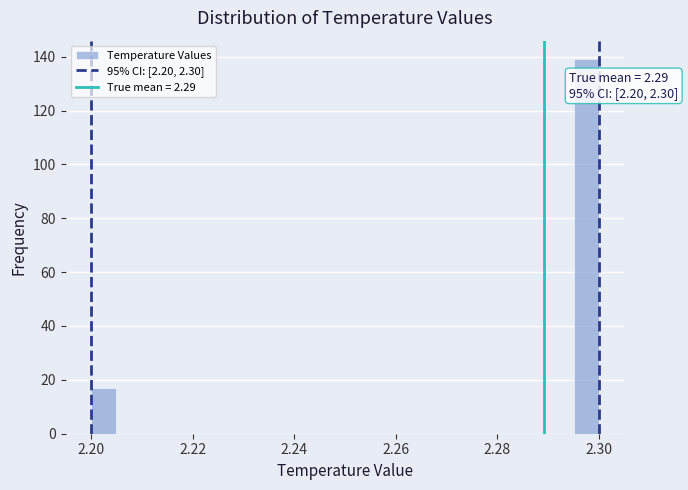

Read against the x-axis, roughly where is the centre of the tallest bar?

2.298